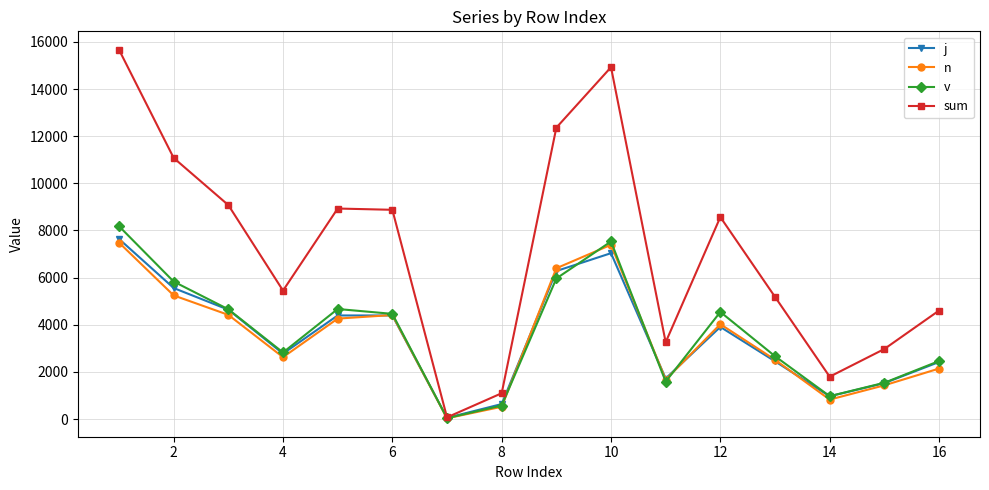

What are all the series names shown in the legend?

j, n, v, sum